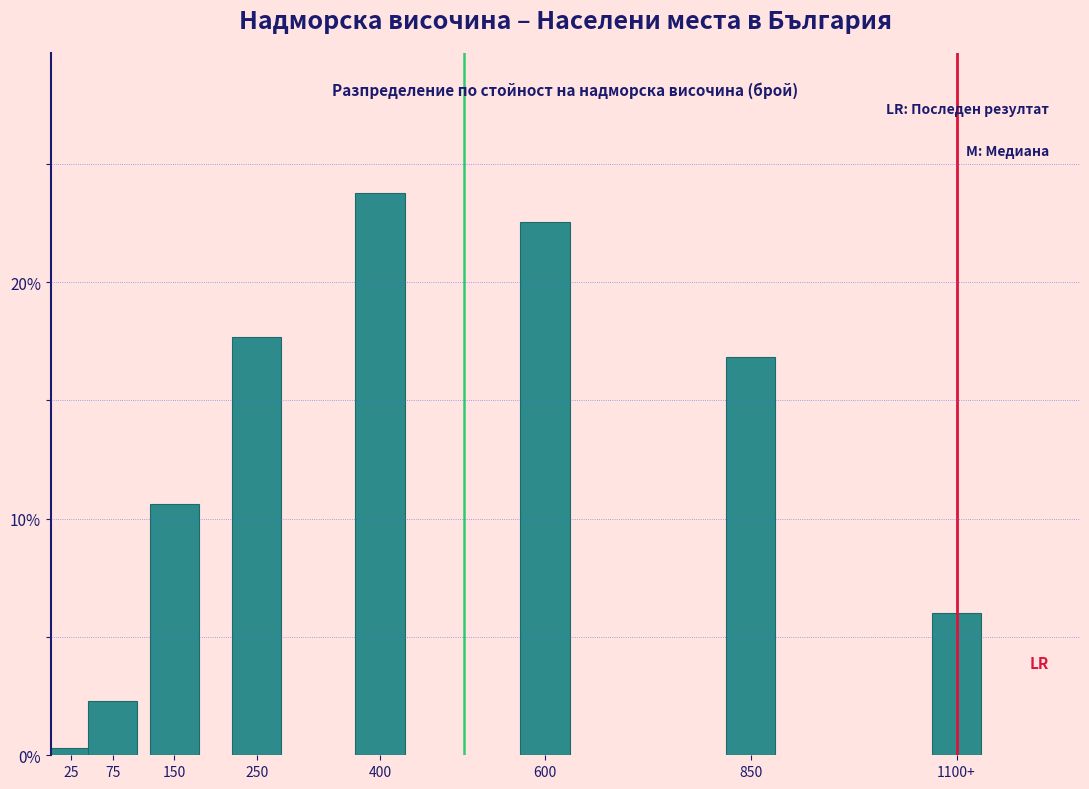

Reading left to right, extract all data points from this chart.

25=0.3	75=2.3	150=10.6	250=17.7	400=23.7	600=22.5	850=16.8	1100+=6.0